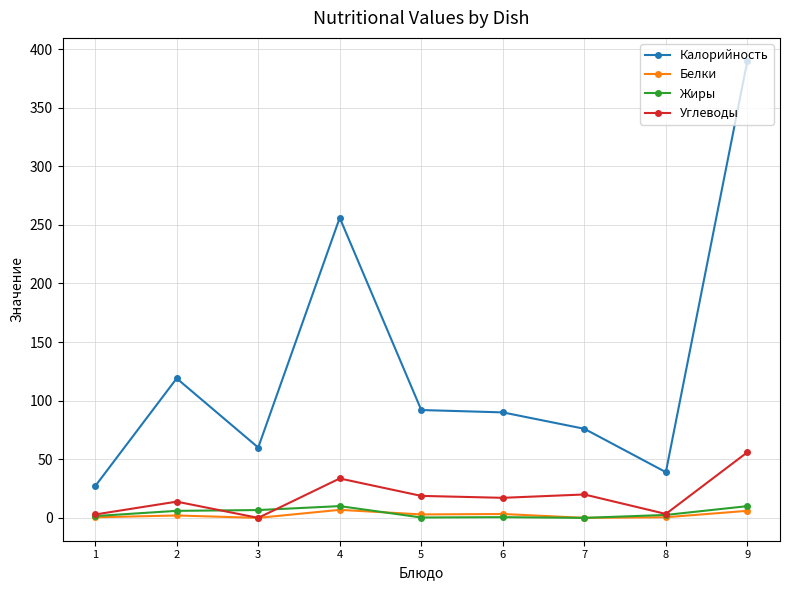

What is the sum of all Калорийность values?

1149.0